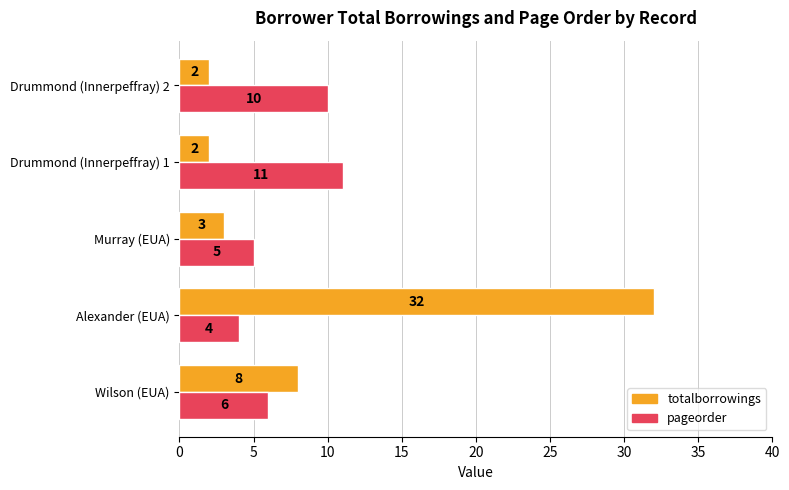

Which series has the largest total across all categories?

totalborrowings